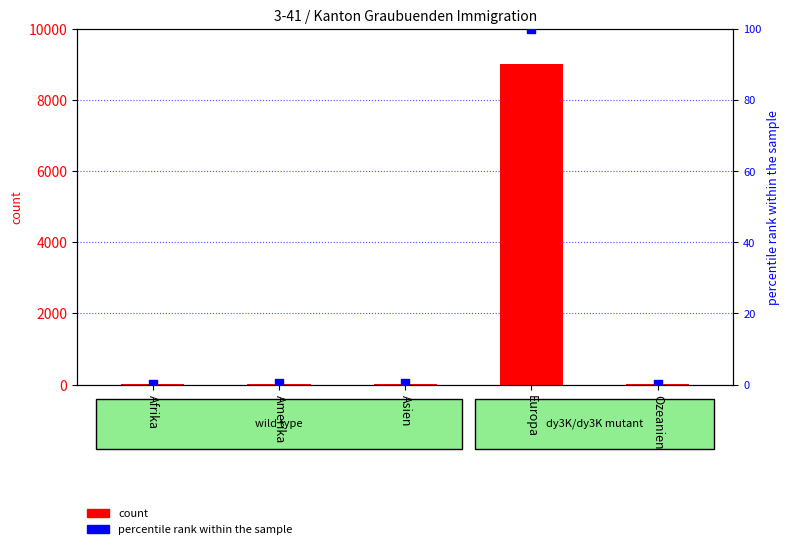

Which series reaches the minimum Y coordinate?

percentile rank within the sample